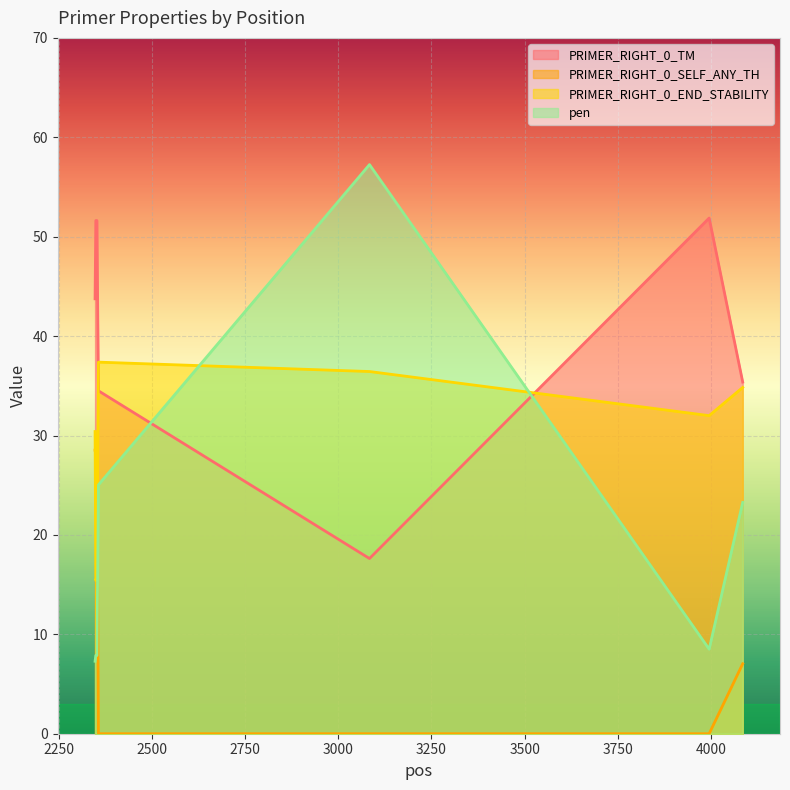

The value of pen at 3995 is 8.5. True or false?

True